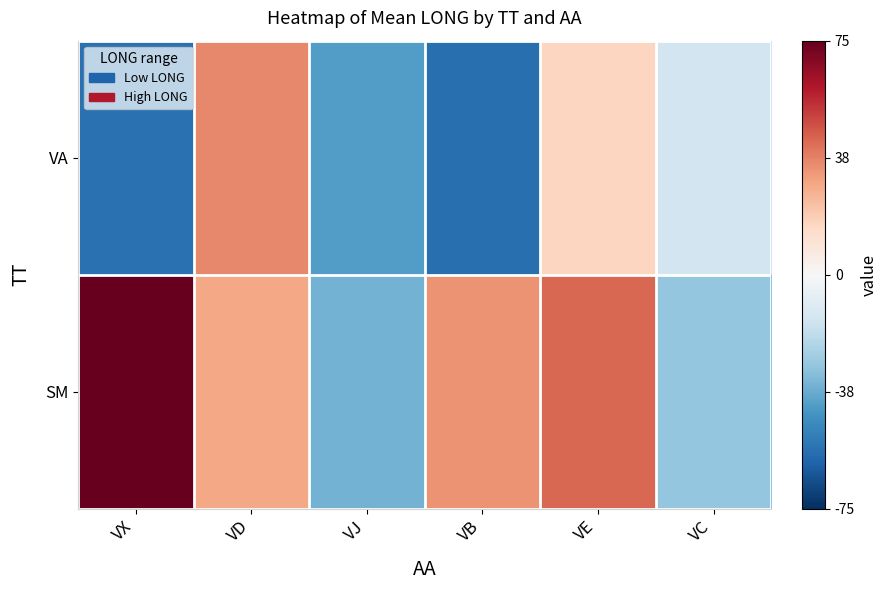

What is the difference between the highest and lowest values at VD?

7.5